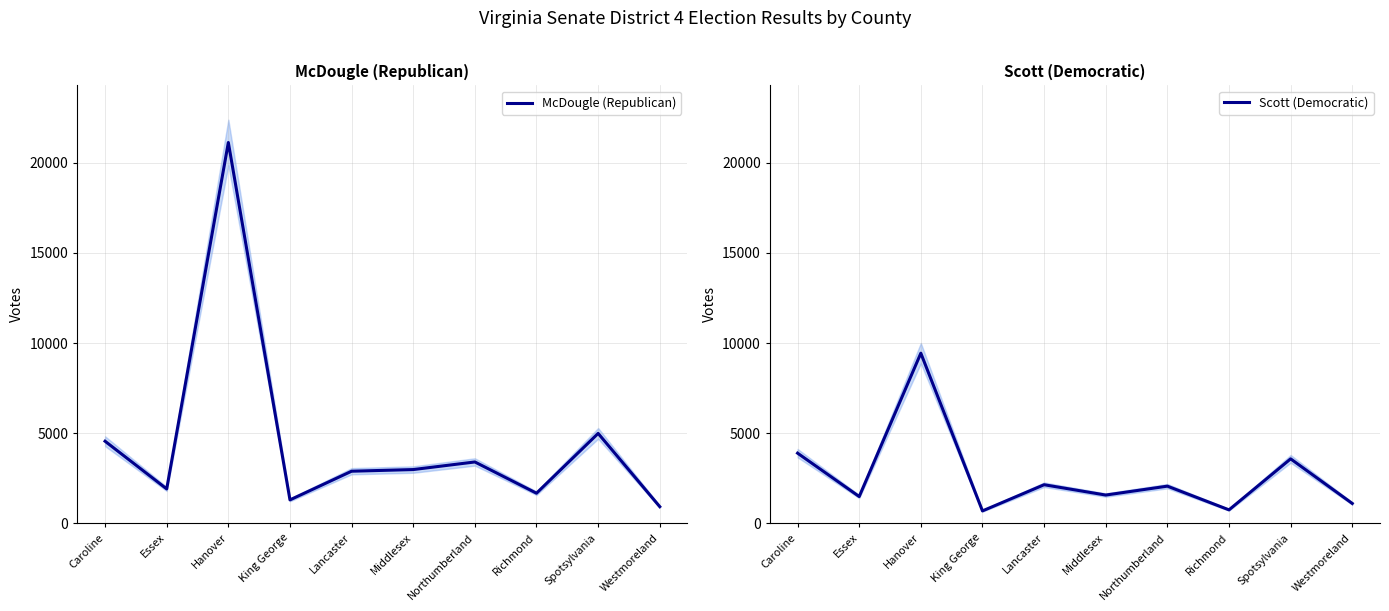

Count the number of data series in this chart.

2